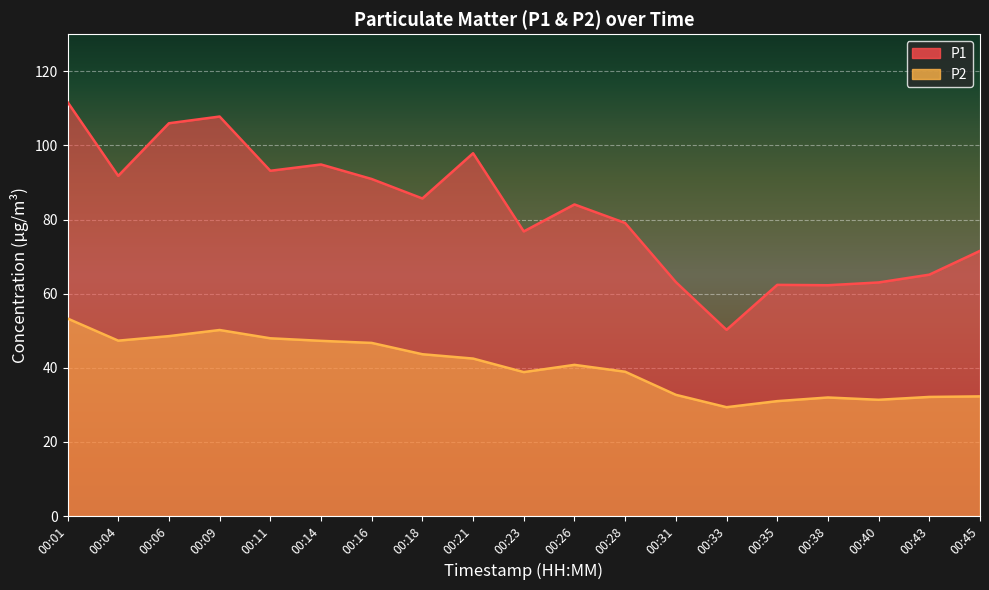

What are all the series names shown in the legend?

P1, P2